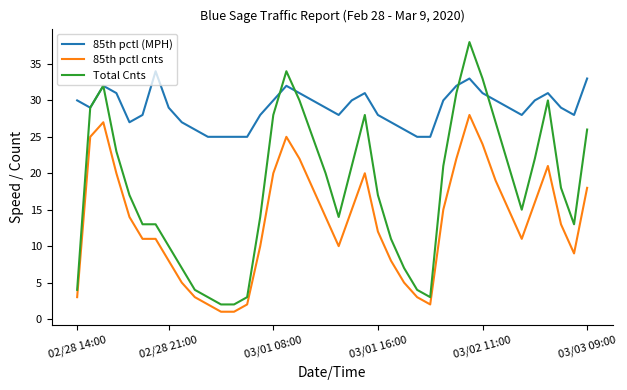

What is the maximum value shown in the chart?

38